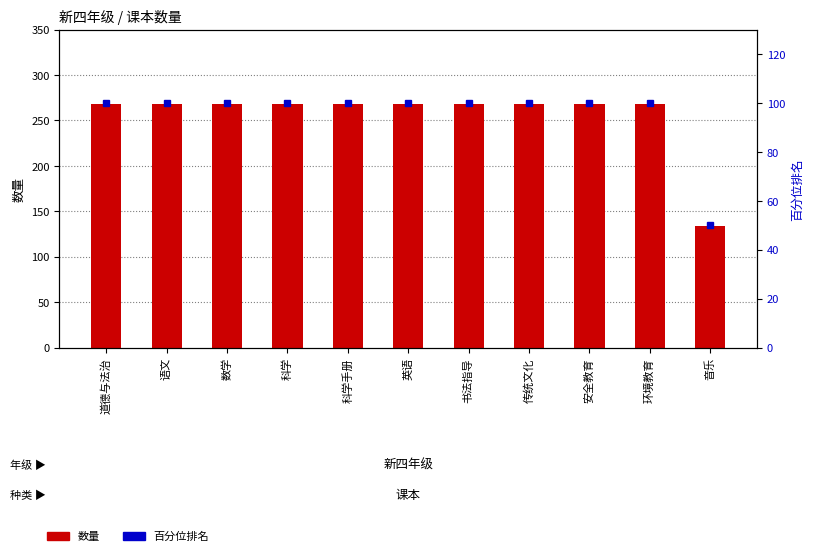

What is the total value across all series at 科学手册?

368